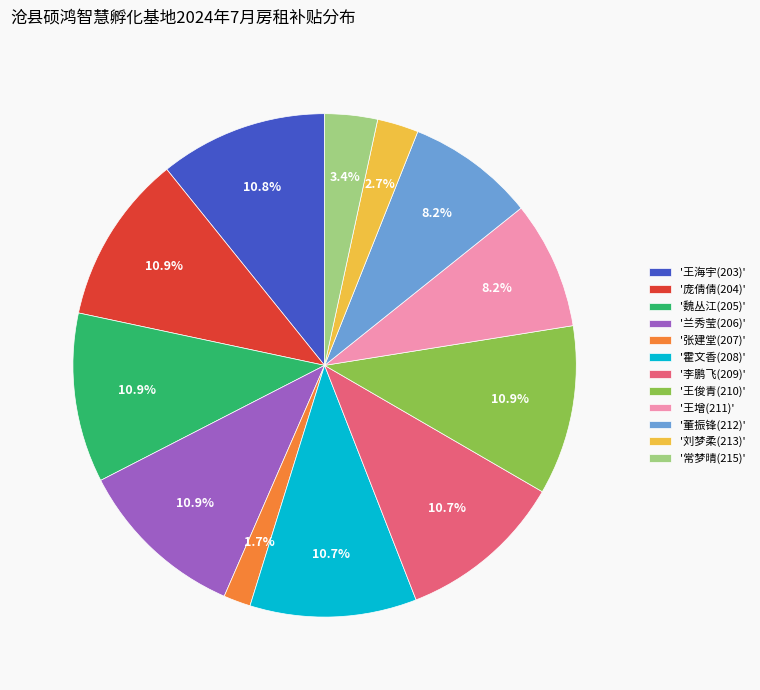

Combined, do '常梦晴(215)' and '兰秀莹(206)' account for over 50%?

No